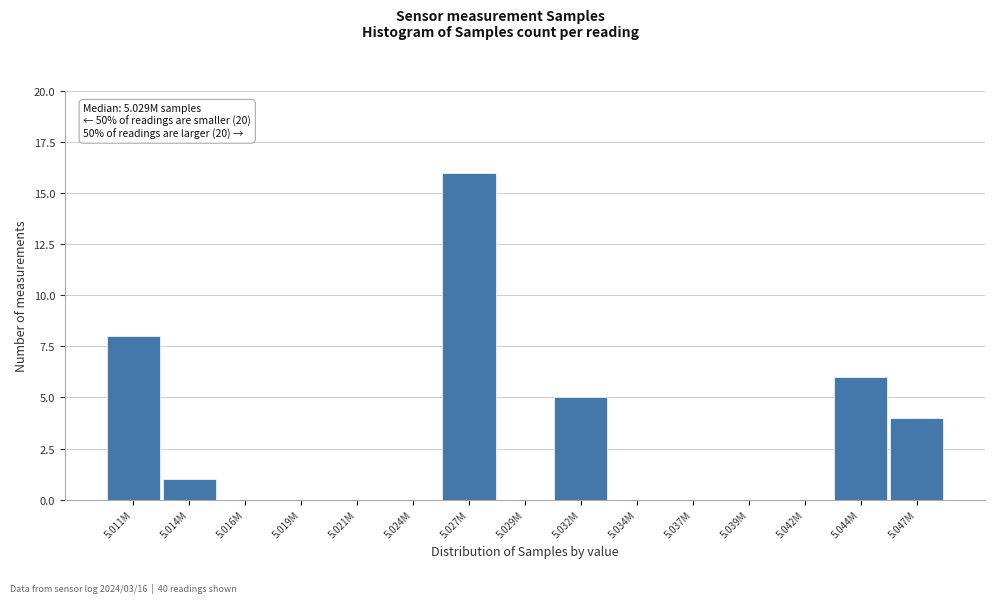

Reading right to left, transcribe all the data shown in this chart.

5.047M=4	5.044M=6	5.042M=0	5.039M=0	5.037M=0	5.034M=0	5.032M=5	5.029M=0	5.027M=16	5.024M=0	5.021M=0	5.019M=0	5.016M=0	5.014M=1	5.011M=8